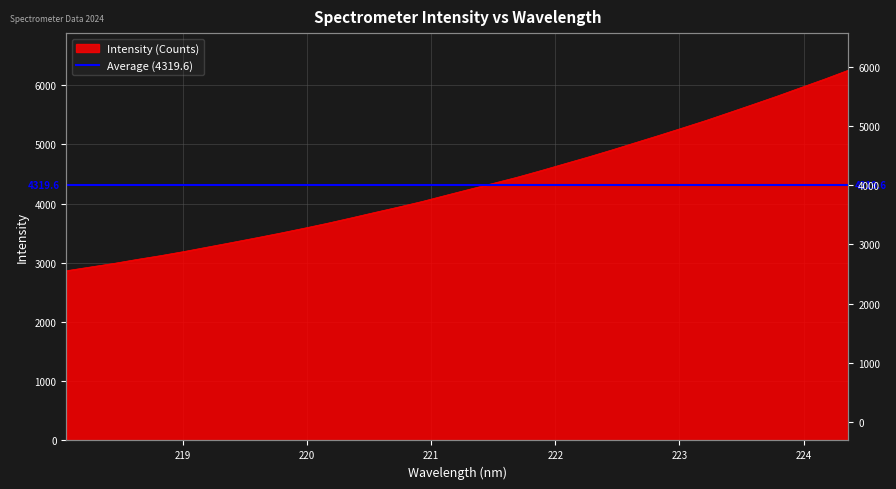

What is the greatest value displayed?

6255.2